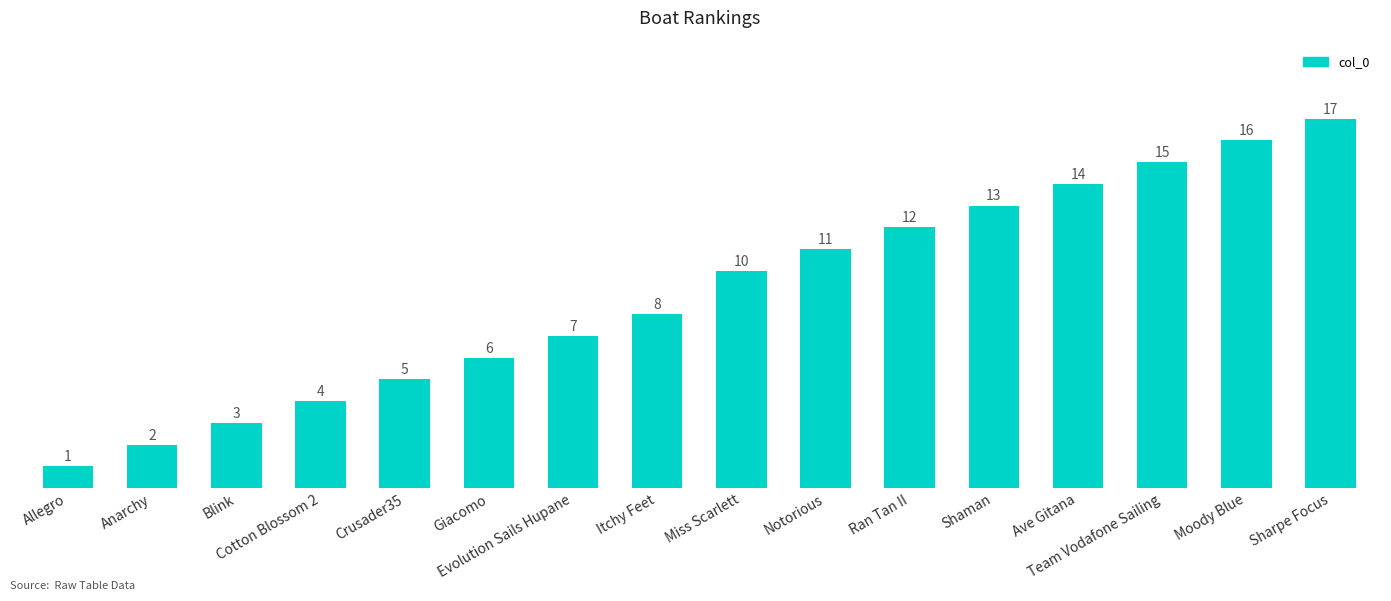

The value at Blink is 3. True or false?

True